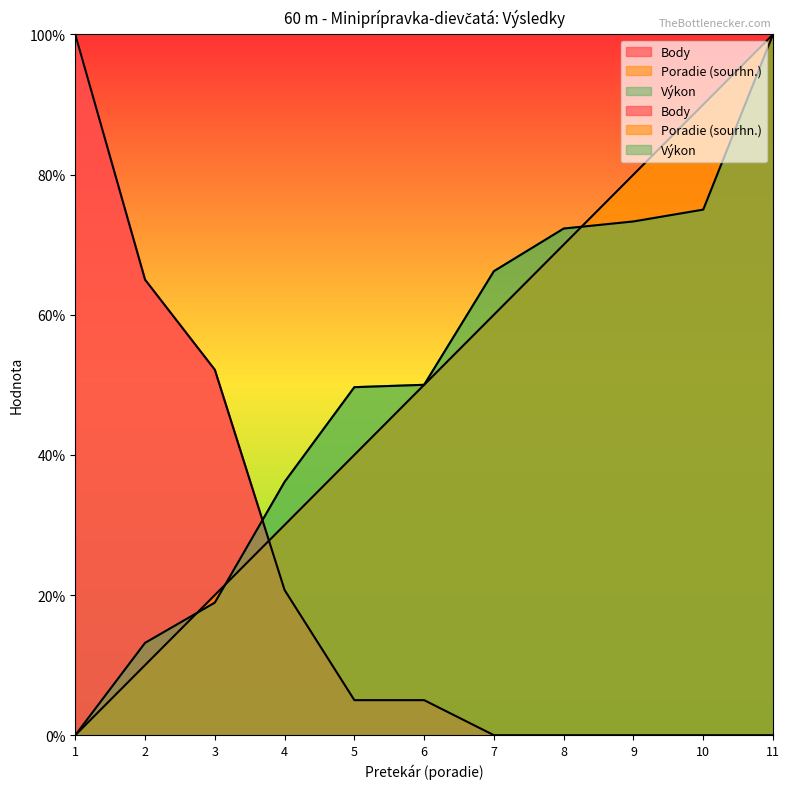

What is the difference between the maximum and minimum values in the Poradie (sourhn.) series?

100.0